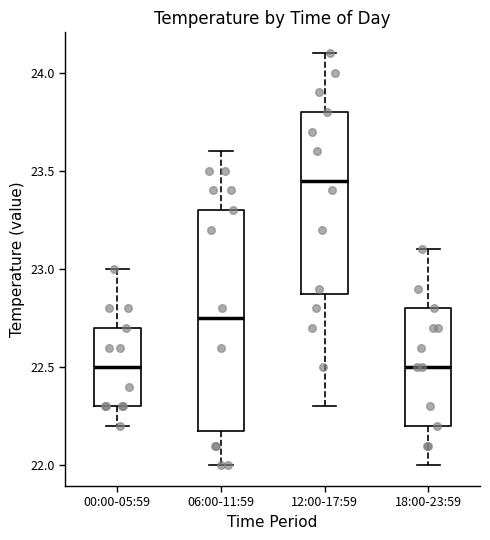

Reading left to right, transcribe this box plot: for each box, give where its median line is, the range the box spans, and where its two whiskers end, as read against the y-axis. The values are not printed on the chart, so give them approximately, as read against the axis.

00:00-05:59: median 22.50, box 22.30 to 22.70, whiskers 22.20 to 23.00
06:00-11:59: median 22.75, box 22.20 to 23.30, whiskers 22.00 to 23.60
12:00-17:59: median 23.45, box 22.90 to 23.80, whiskers 22.30 to 24.10
18:00-23:59: median 22.50, box 22.20 to 22.80, whiskers 22.00 to 23.10